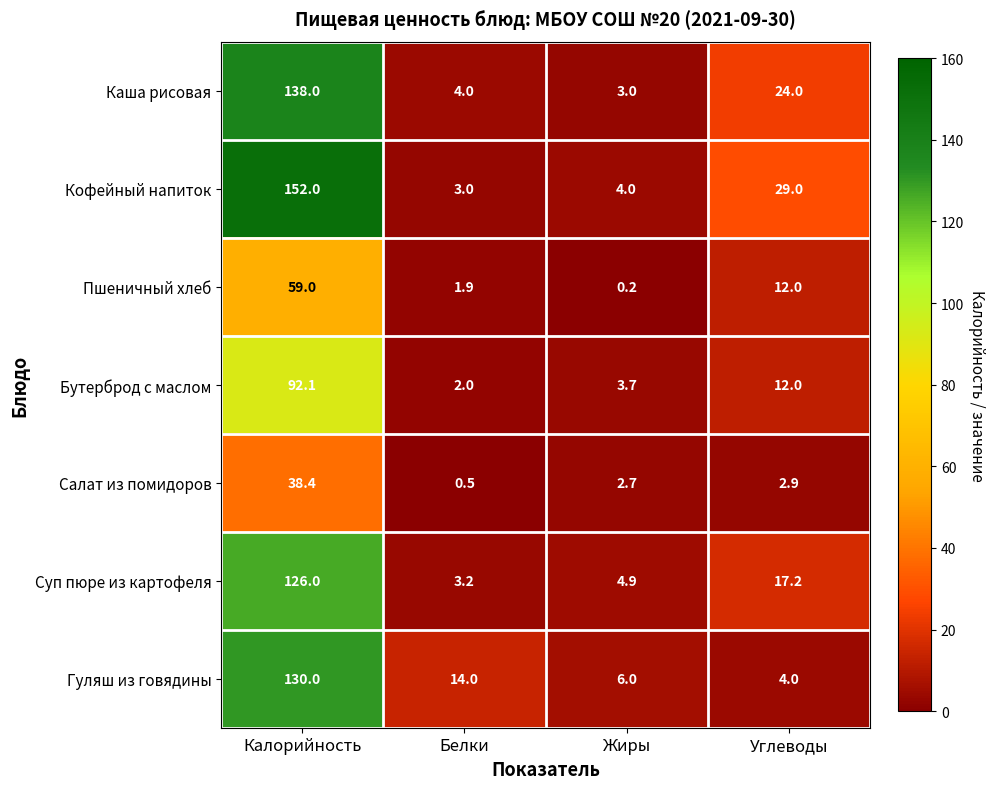

Where is Кофейный напиток nearest to the value 77?

Углеводы